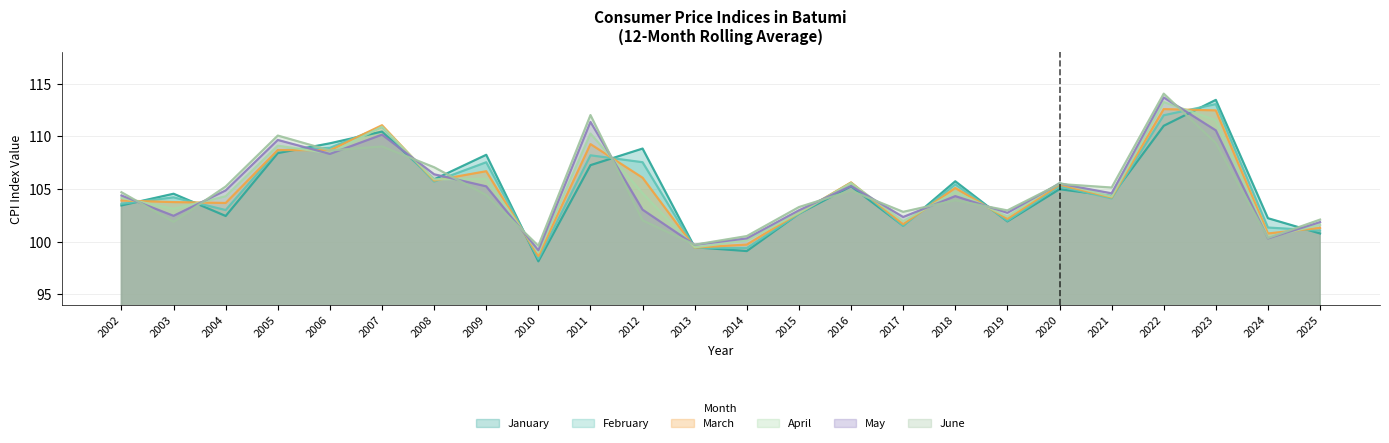

How many interior local valleys does the June series have?

8